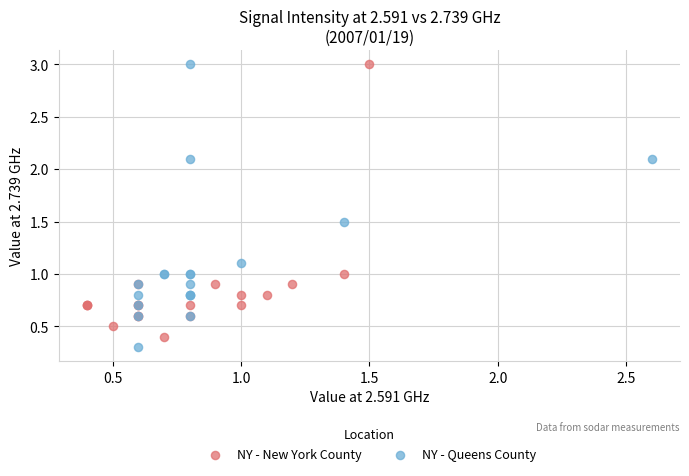

Which series contains the lowest Y value?

NY - Queens County